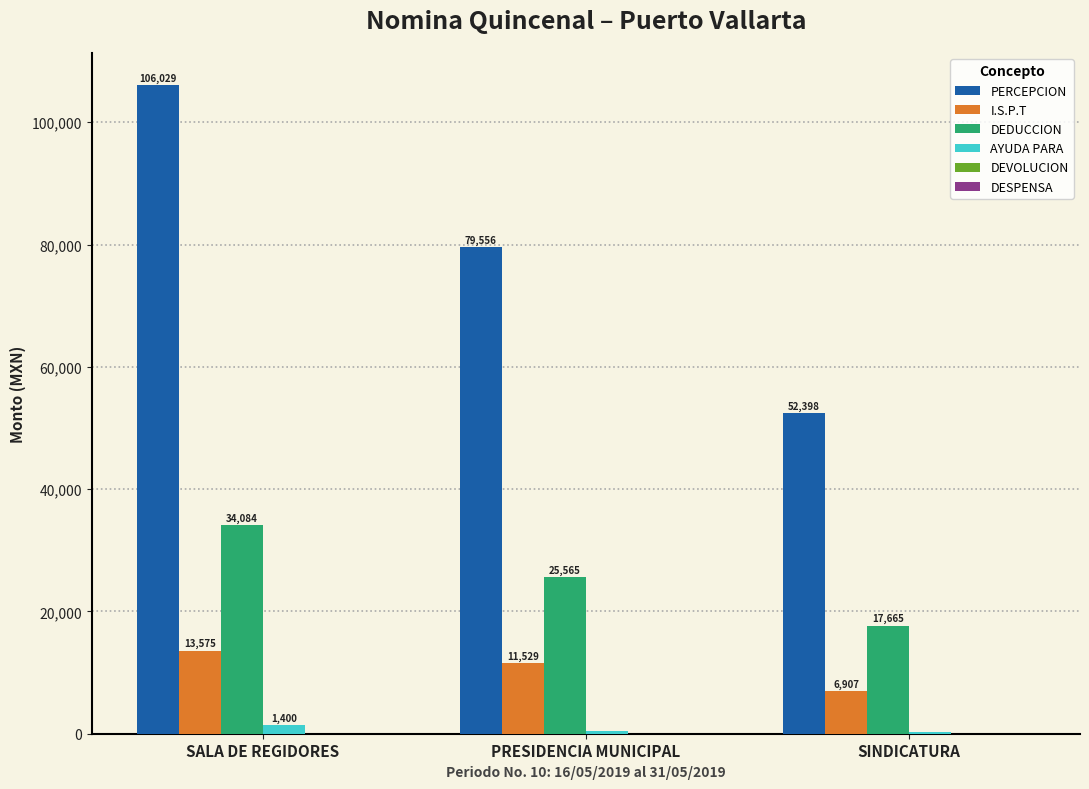

The PERCEPCION series shows 64657.5 at SALA DE REGIDORES. True or false?

False